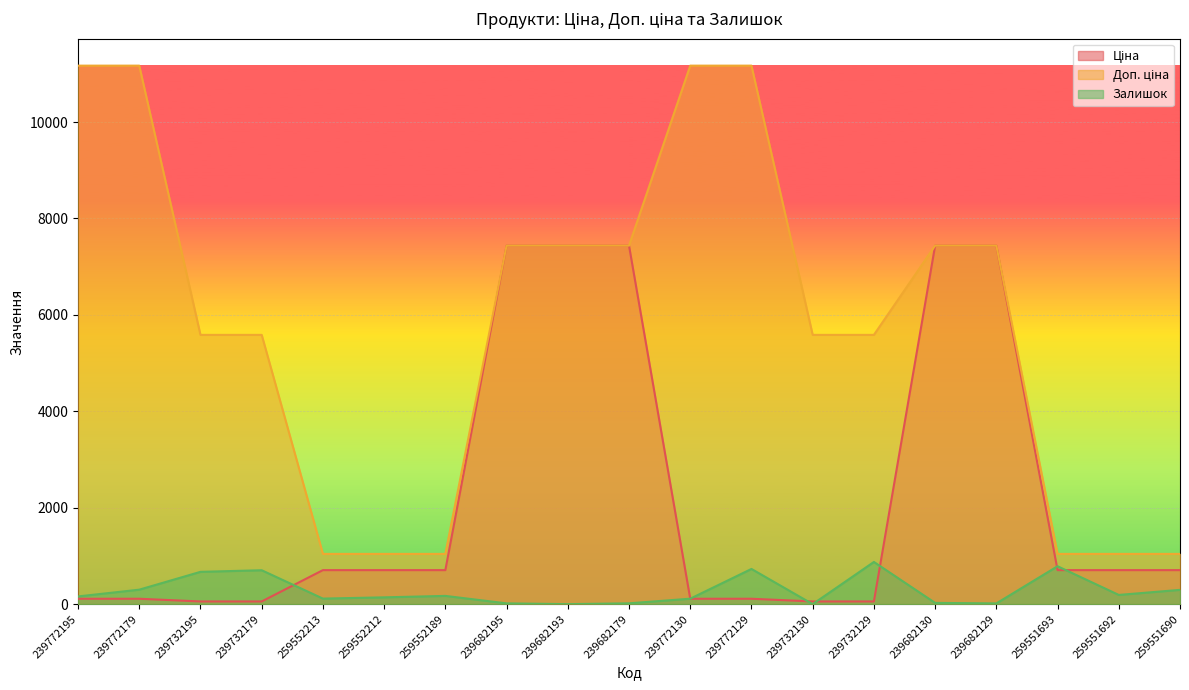

How many series are shown in this chart?

3